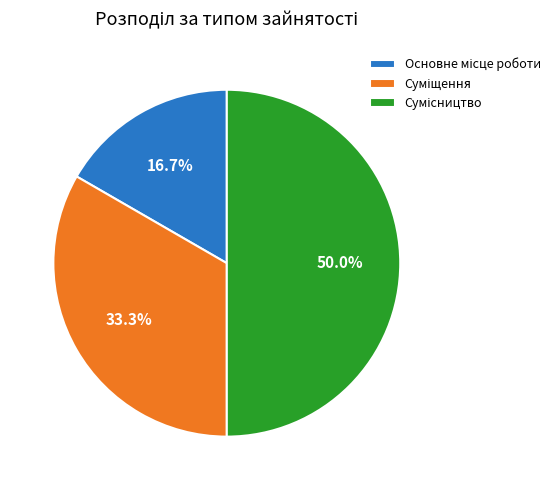

How many slices are in this pie chart?

3